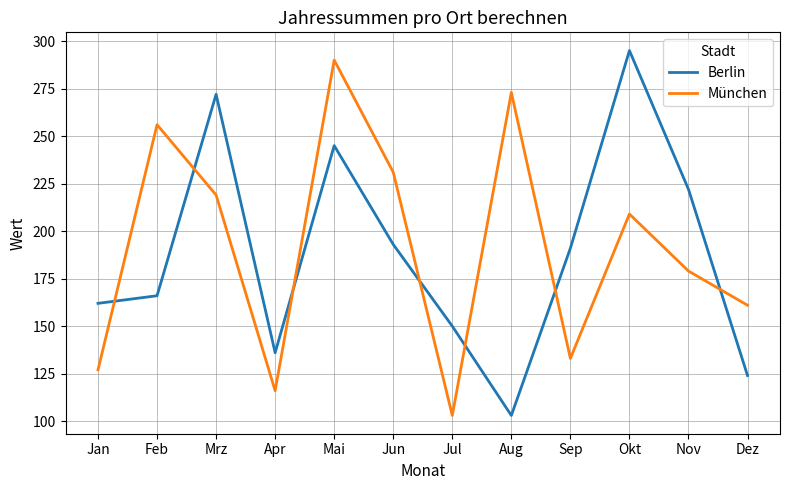

Rank the categories by Berlin value from highest to lowest.

Okt, Mrz, Mai, Nov, Jun, Sep, Feb, Jan, Jul, Apr, Dez, Aug